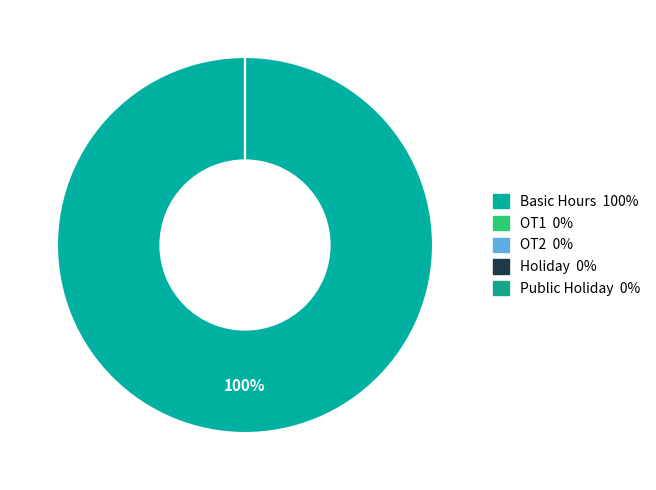

To the nearest percent, what is the average slice percentage?

20%